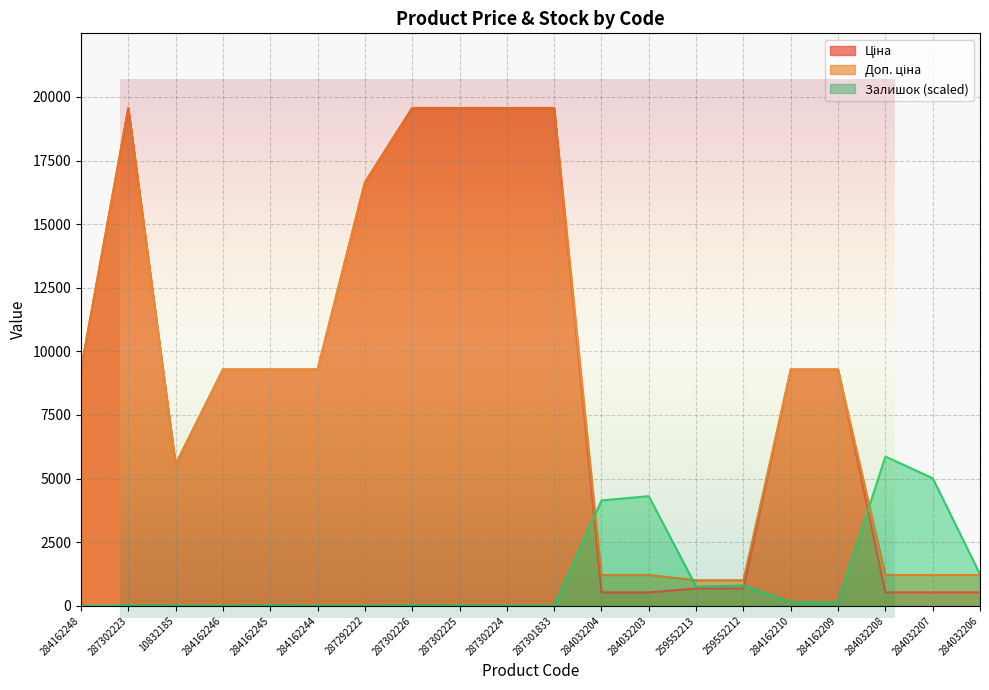

Rank the series by their maximum value, from lowest to highest.

Залишок, Ціна, Доп. ціна